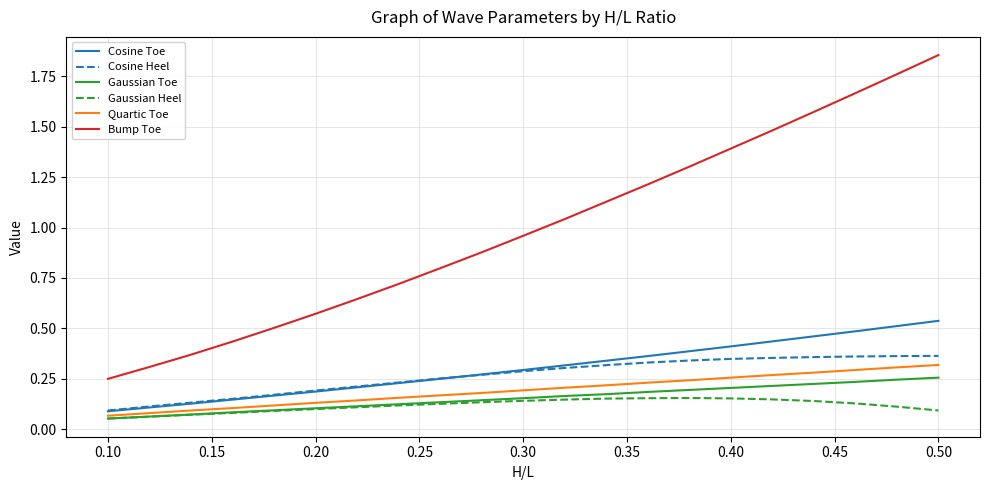

Which series has the widest spread of values?

Bump Toe